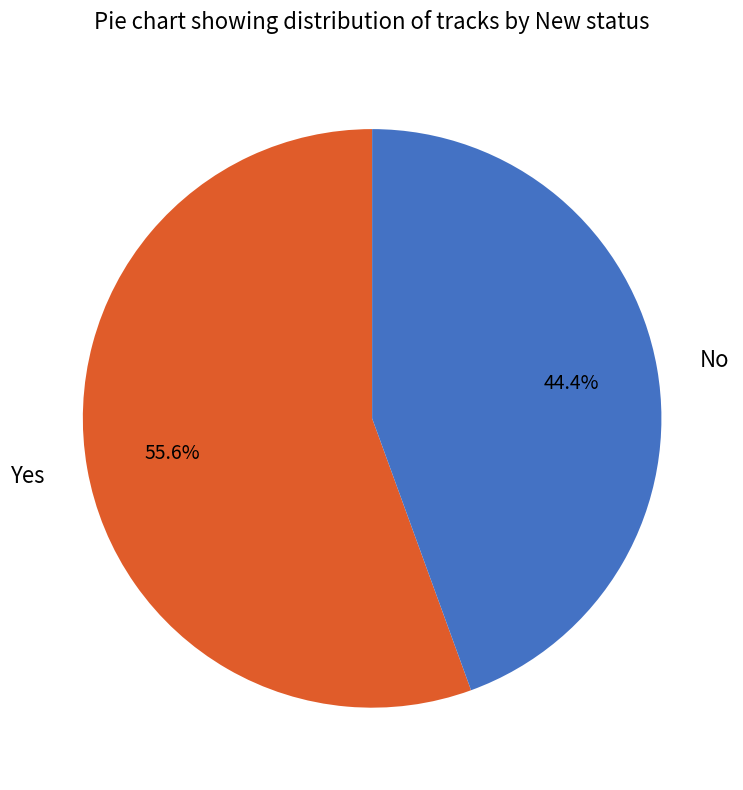

Which slice is the largest?

Yes